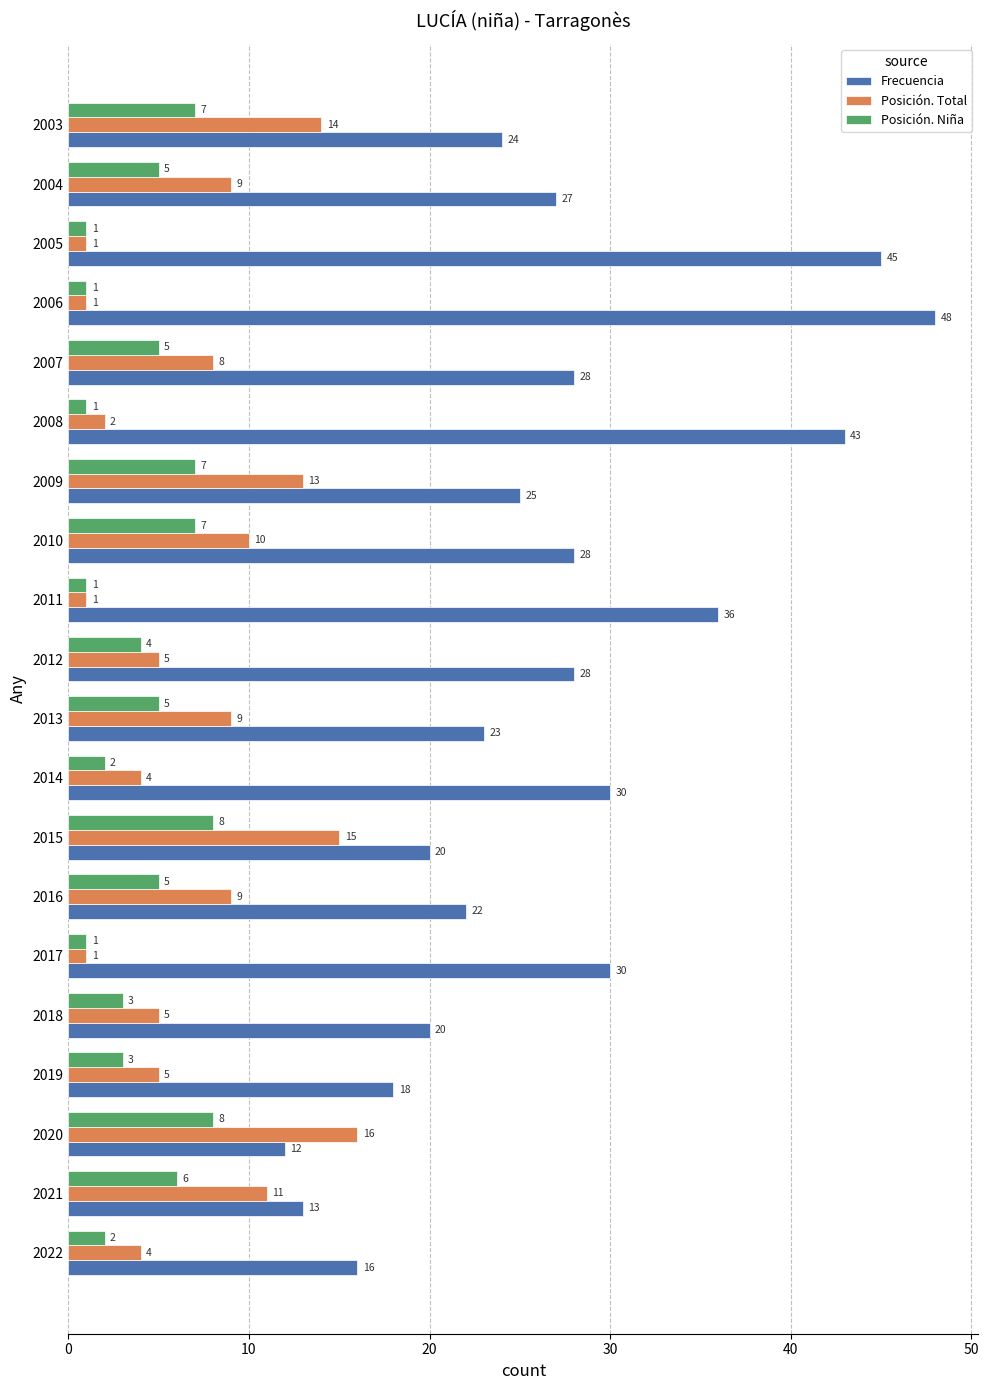

At which label is Posición. Total closest to 8?

2007